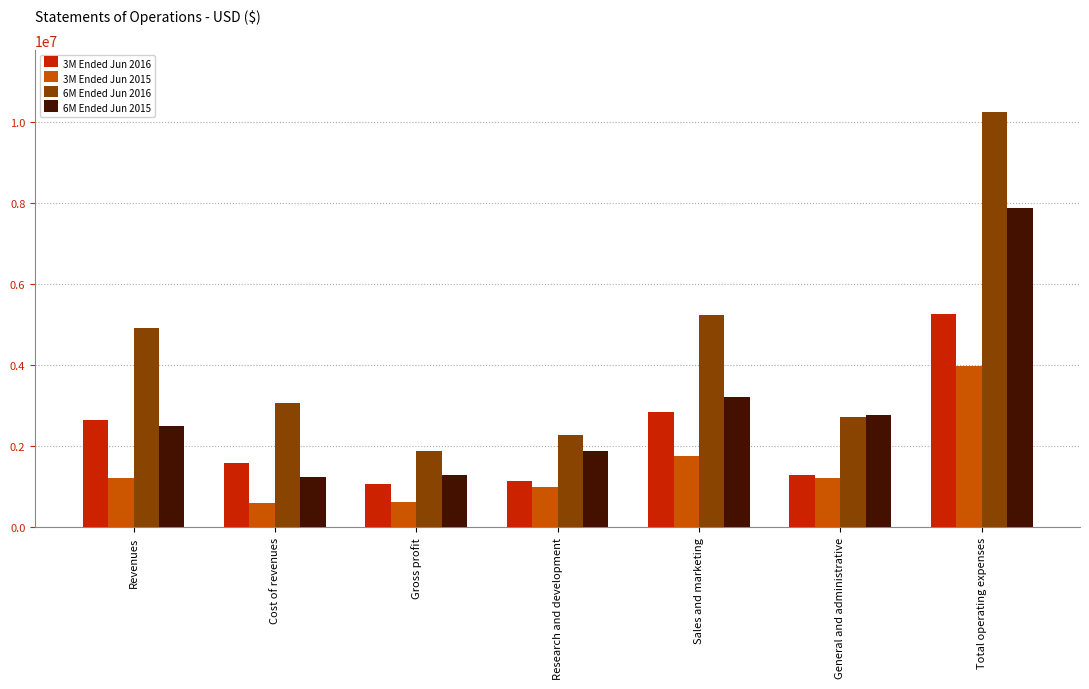

What are all the series names shown in the legend?

3M Ended Jun 2016, 3M Ended Jun 2015, 6M Ended Jun 2016, 6M Ended Jun 2015